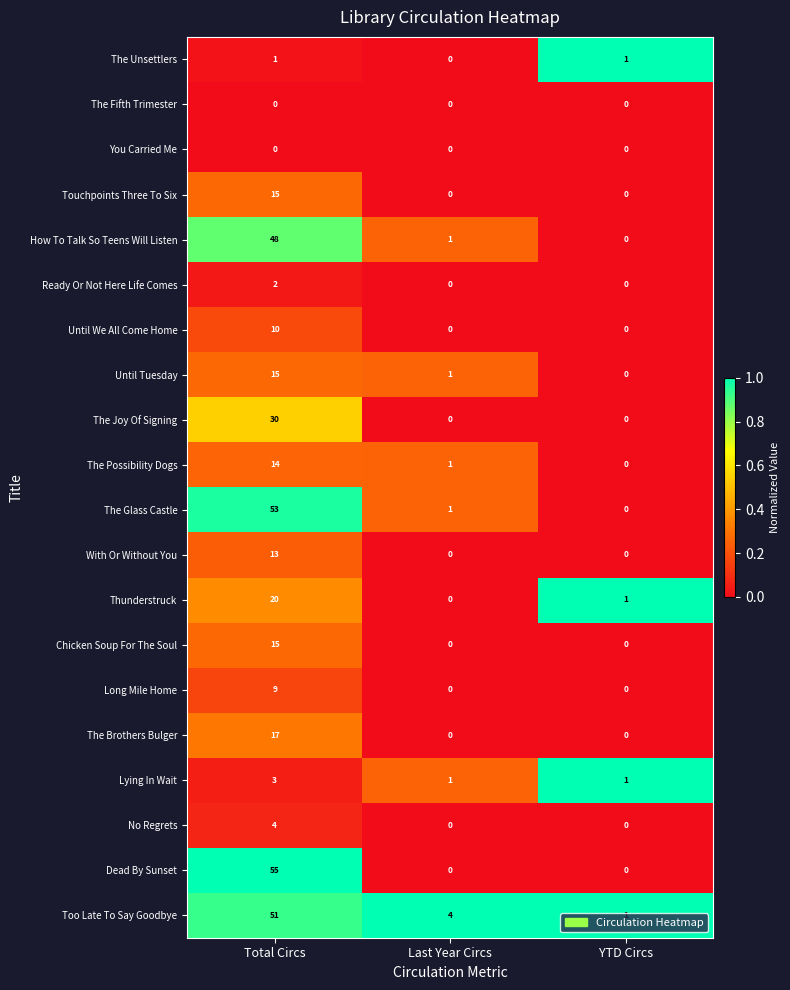

What is the difference between the Until We All Come Home values at Total Circs and Last Year Circs?

10